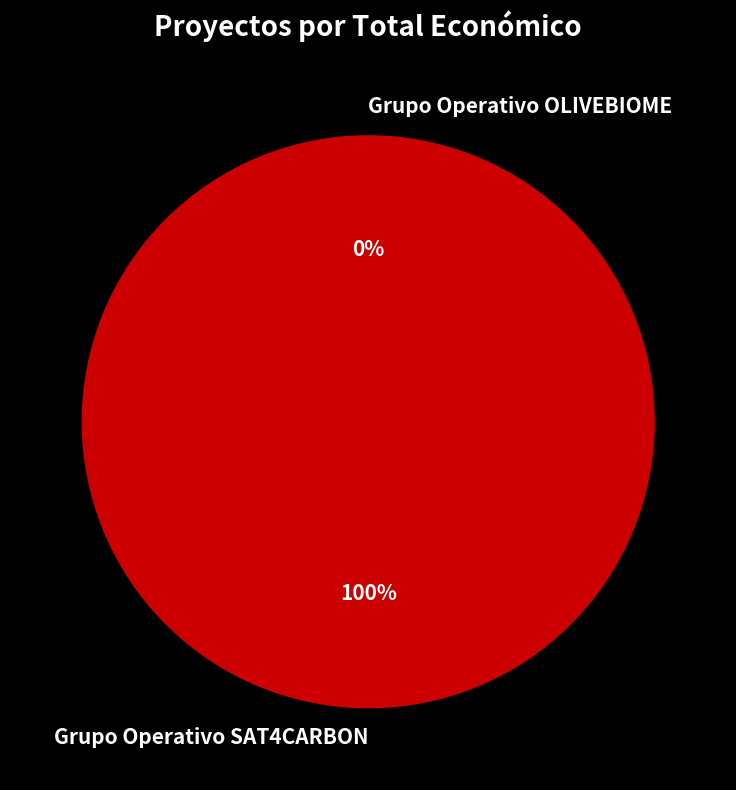

The Grupo Operativo OLIVEBIOME slice represents 0% of the pie. True or false?

True